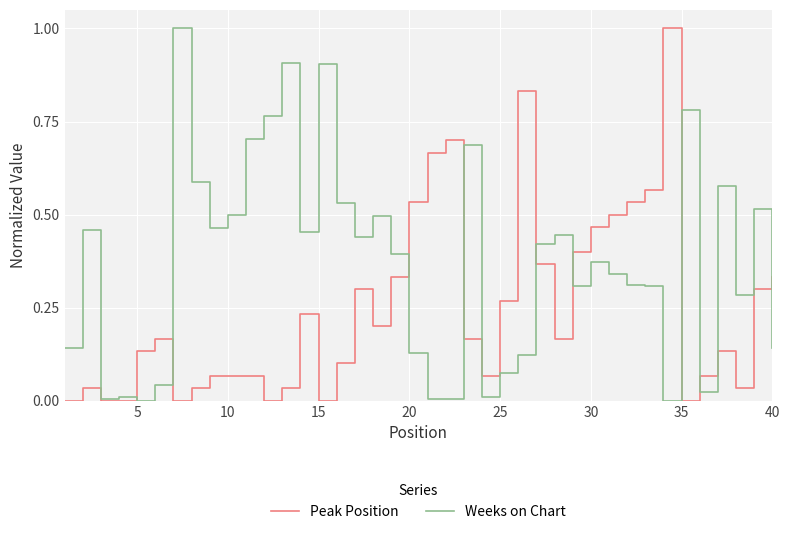

What is the maximum value shown in the chart?

1.0